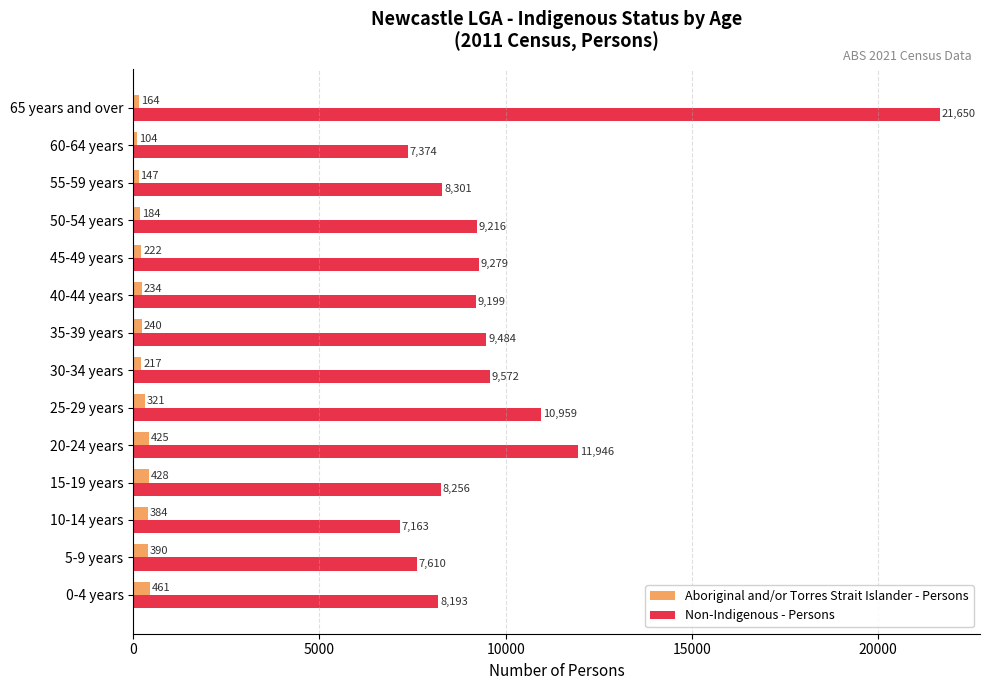

What is the spread (max minus min) of values at 5-9 years?

7220